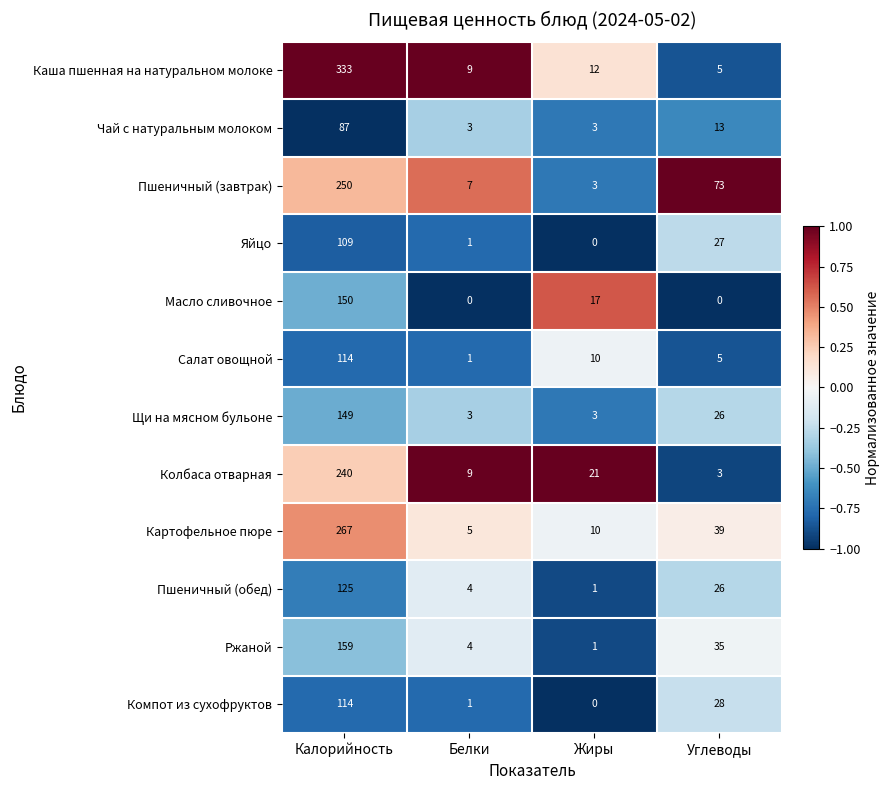

What is the spread (max minus min) of values at Углеводы?

73